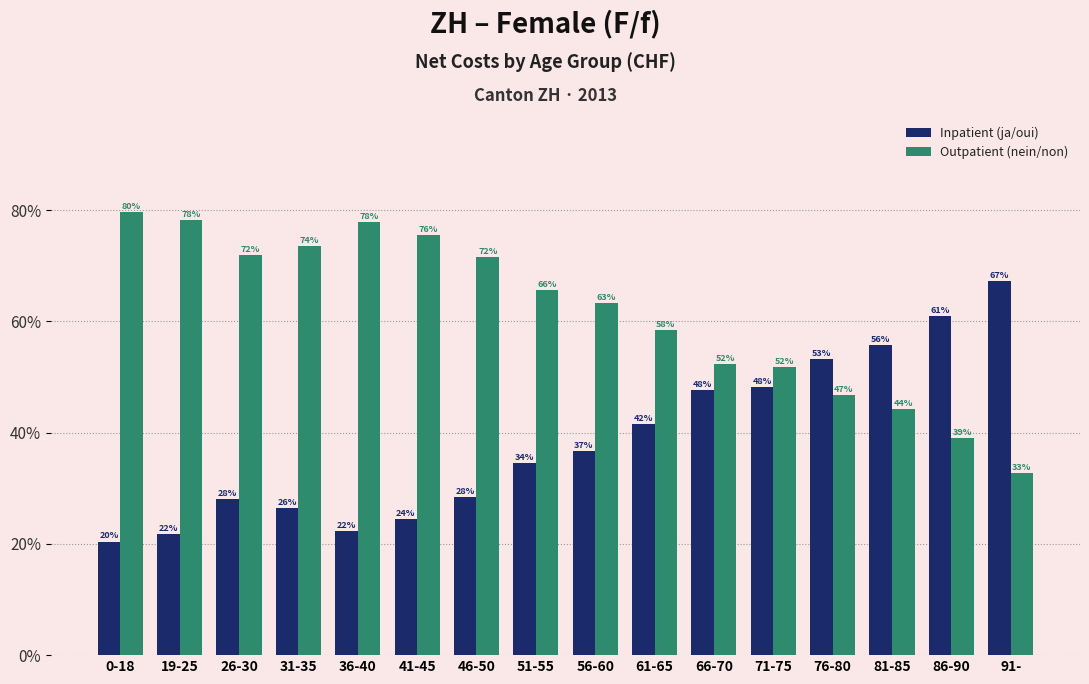

What are all the series names shown in the legend?

Inpatient (ja/oui), Outpatient (nein/non)